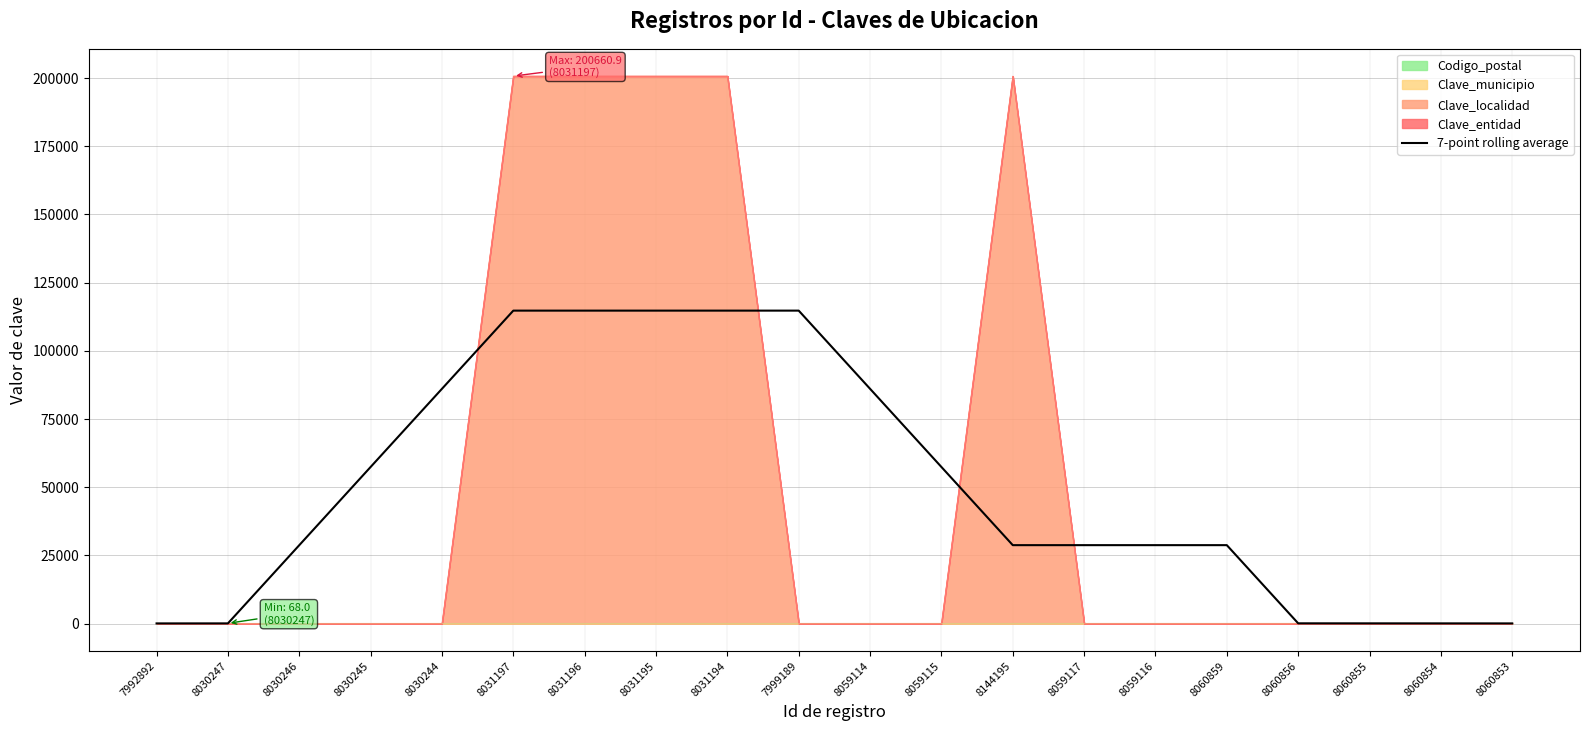

Does the chart have visible grid lines?

Yes